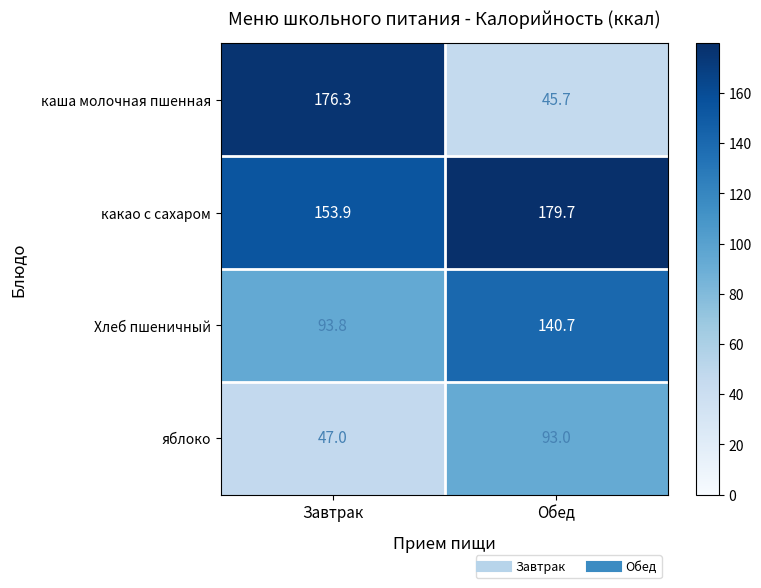

What is the total value across all series at Обед?

459.1